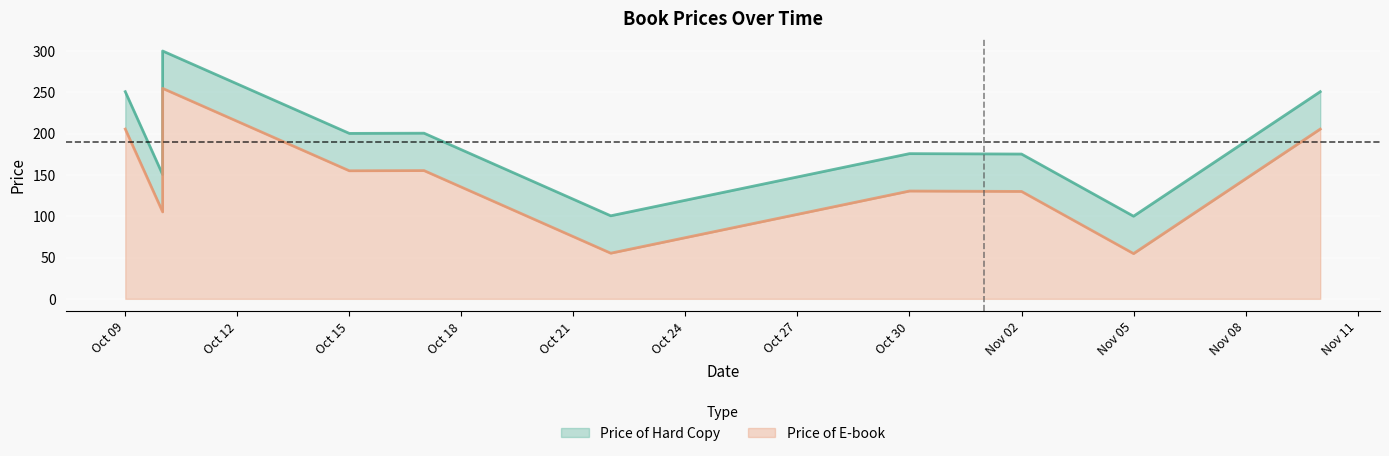

How many interior local peaks does the Price of E-book series have?

3